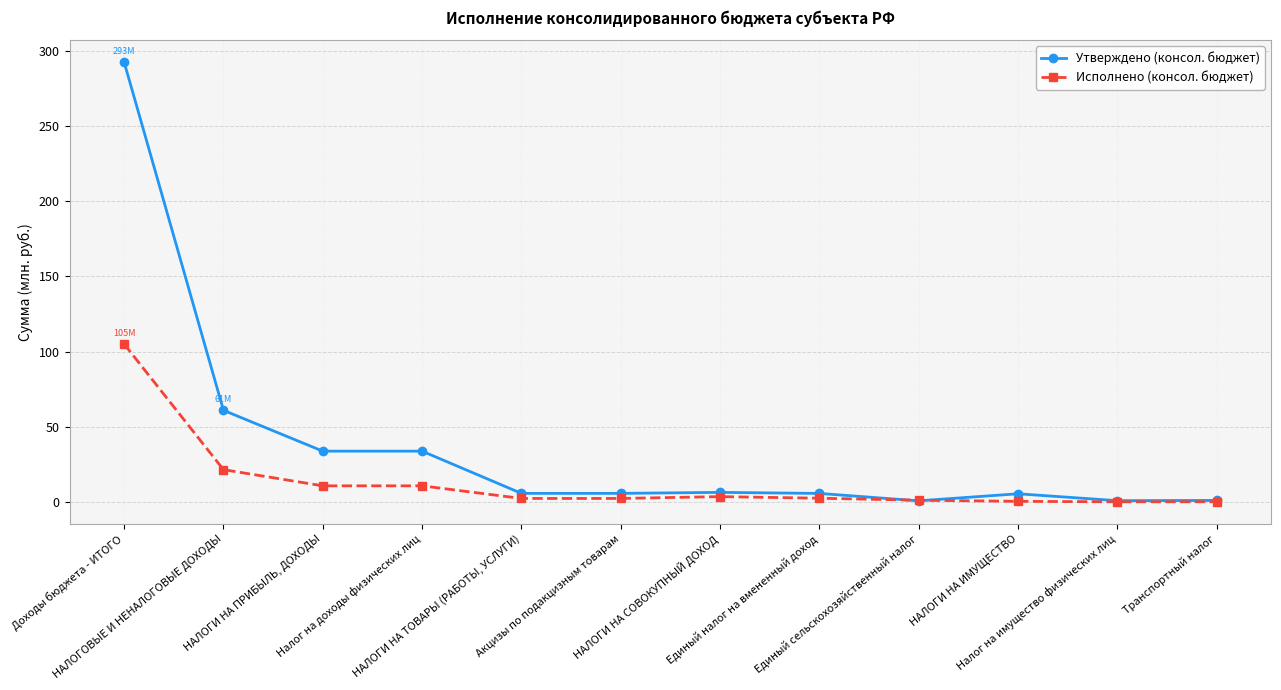

At which category is the sum across all series the highest?

Доходы бюджета - ИТОГО